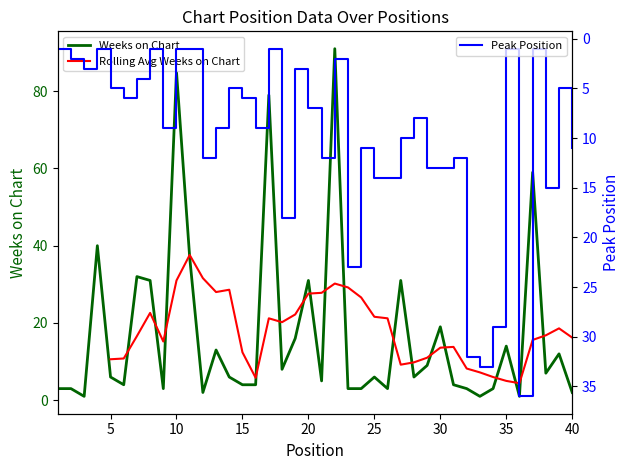

What is the sum of the Peak Position values at 16 and 8?

10